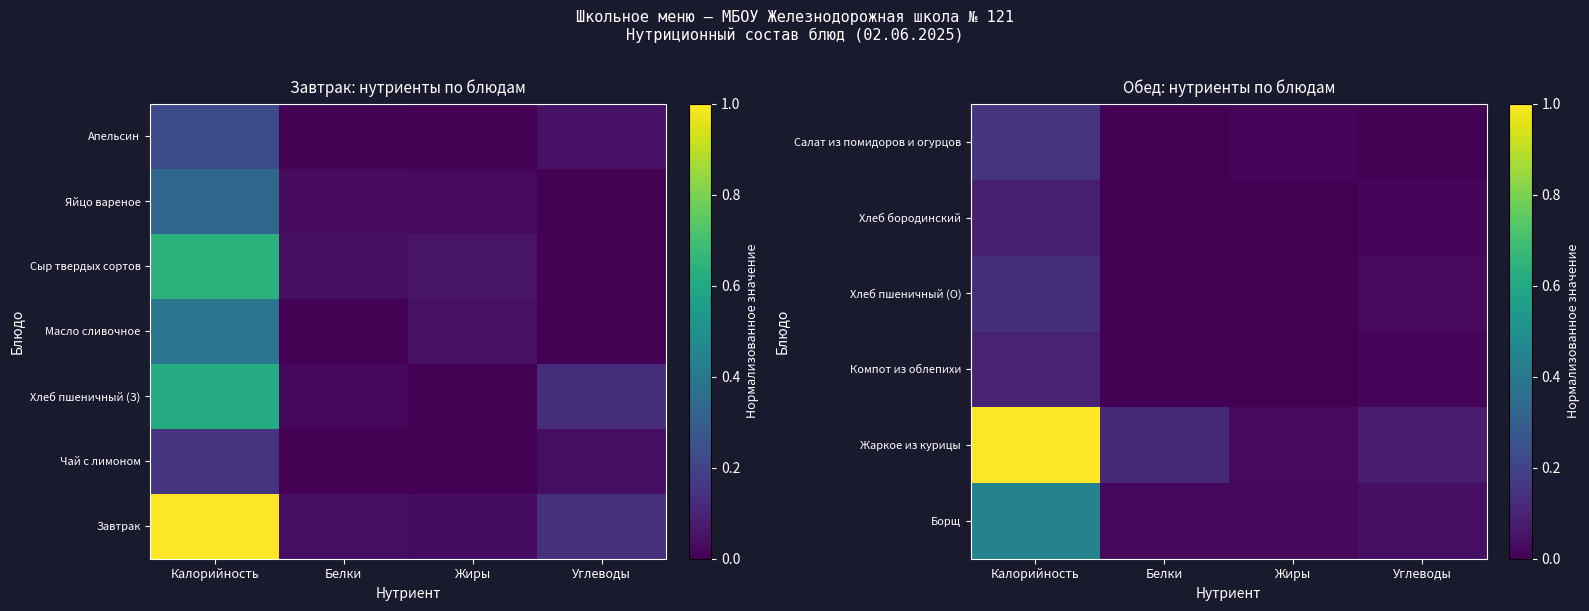

The Апельсин series shows 0.0 at Белки. True or false?

True